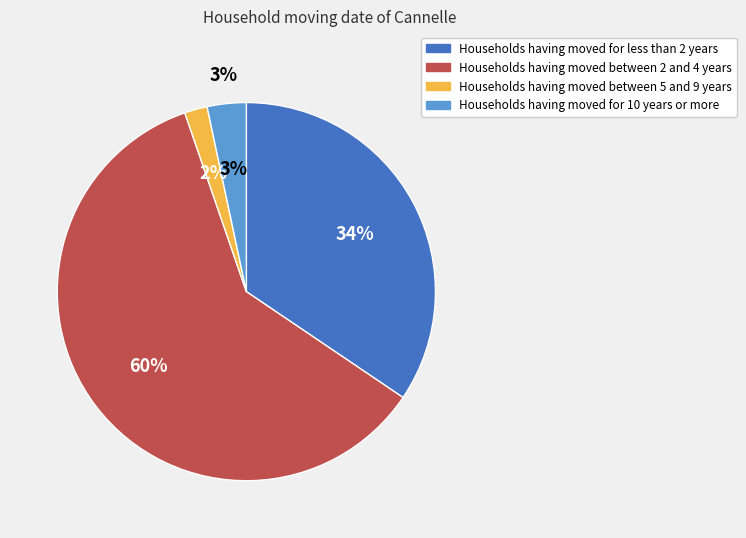

Count the number of slices in the pie.

4